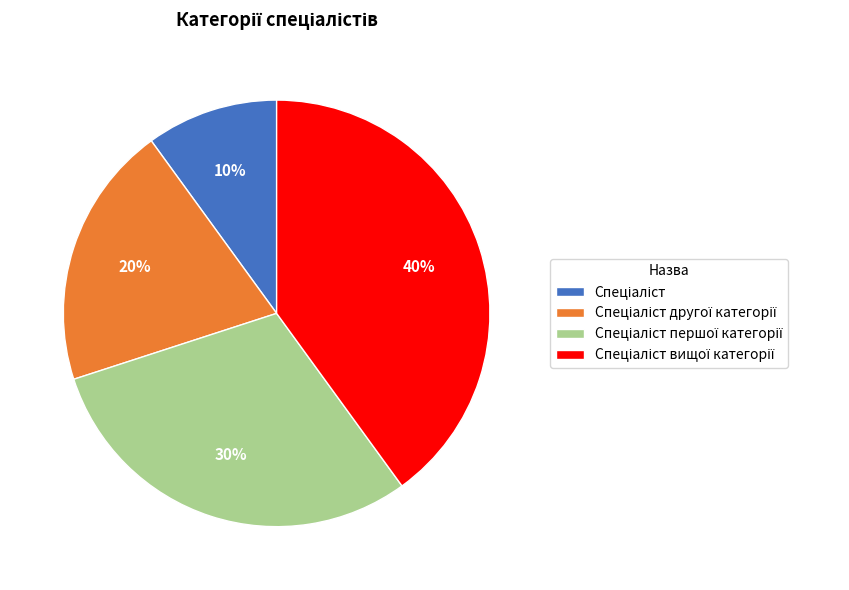

Does any single category account for the majority?

No